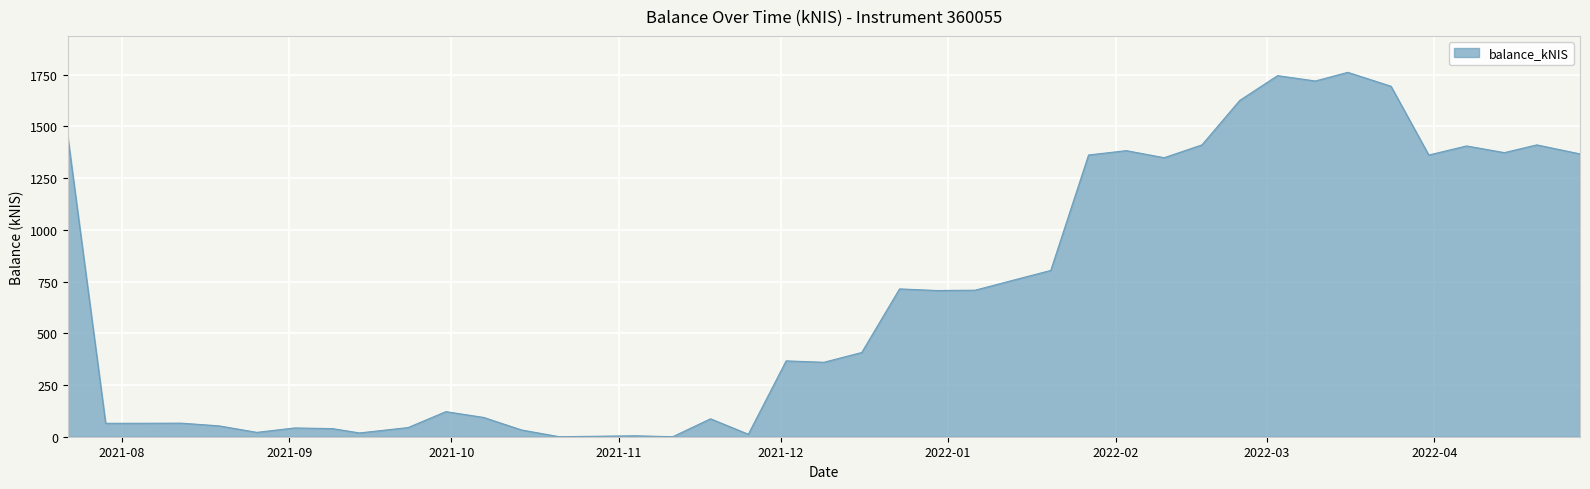

What is the difference between the maximum and minimum values?

1761.0